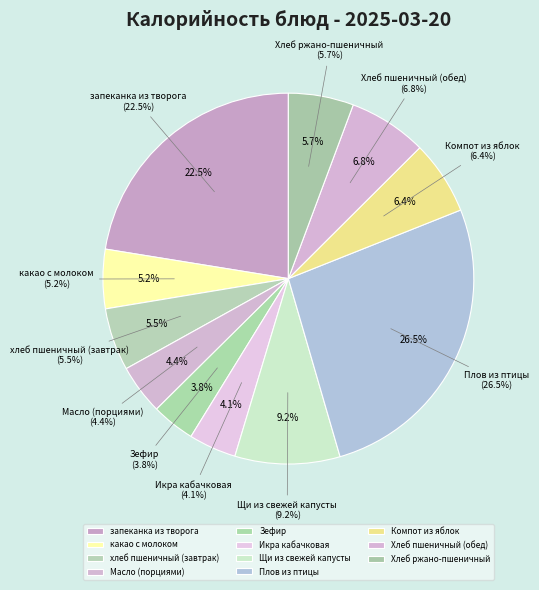

Is there a majority slice in this chart?

No